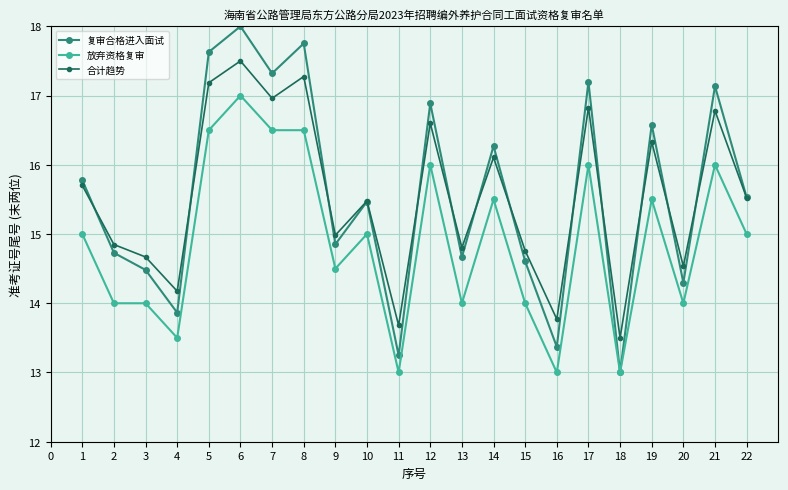

What is the maximum value shown in the chart?

18.0